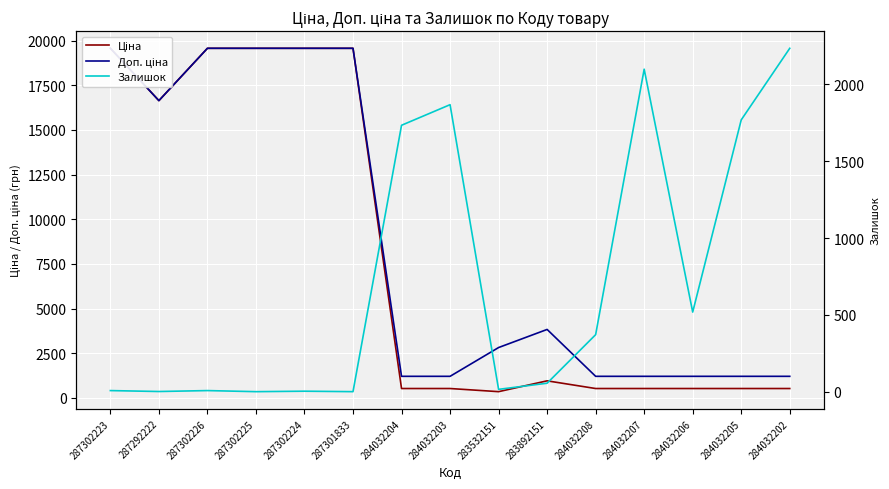

Reading left to right, transcribe all the data shown in this chart.

Ціна: 19564.9	16636.8	19564.9	19564.9	19564.9	19564.9	528.2	528.2	352.6	958.4	528.2	528.2	528.2	528.2	528.2
Доп. ціна: 19564.9	16636.8	19564.9	19564.9	19564.9	19564.9	1210.7	1210.7	2821.2	3833.8	1210.7	1210.7	1210.7	1210.7	1210.7
Залишок: 7.0	1.0	7.0	0.0	3.0	0.0	1734.0	1868.0	15.0	55.0	371.0	2099.0	518.0	1769.0	2235.0